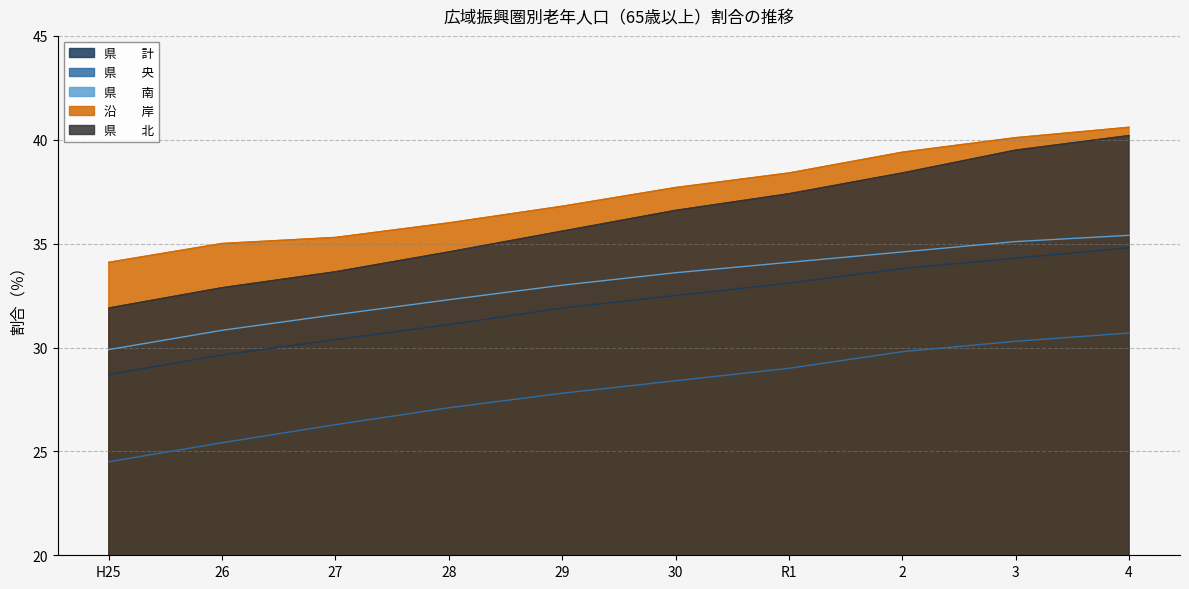

True or false: 県　　計 has a value of 34.3 at 3.

True